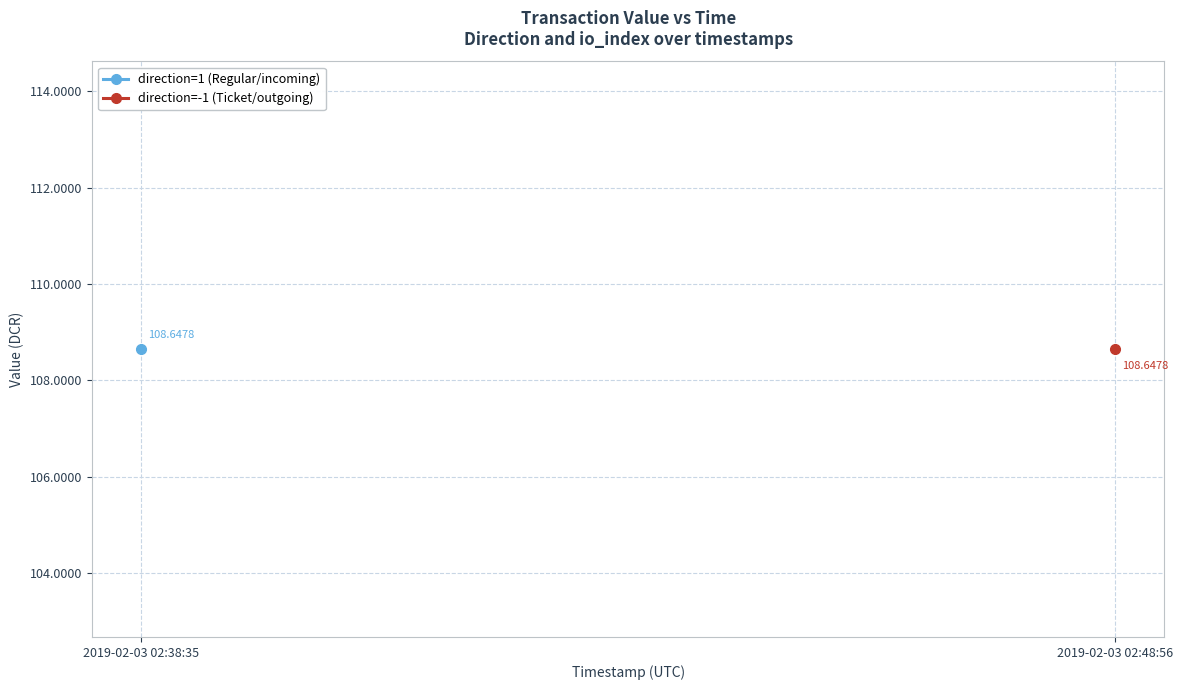

How many series are shown in this chart?

2